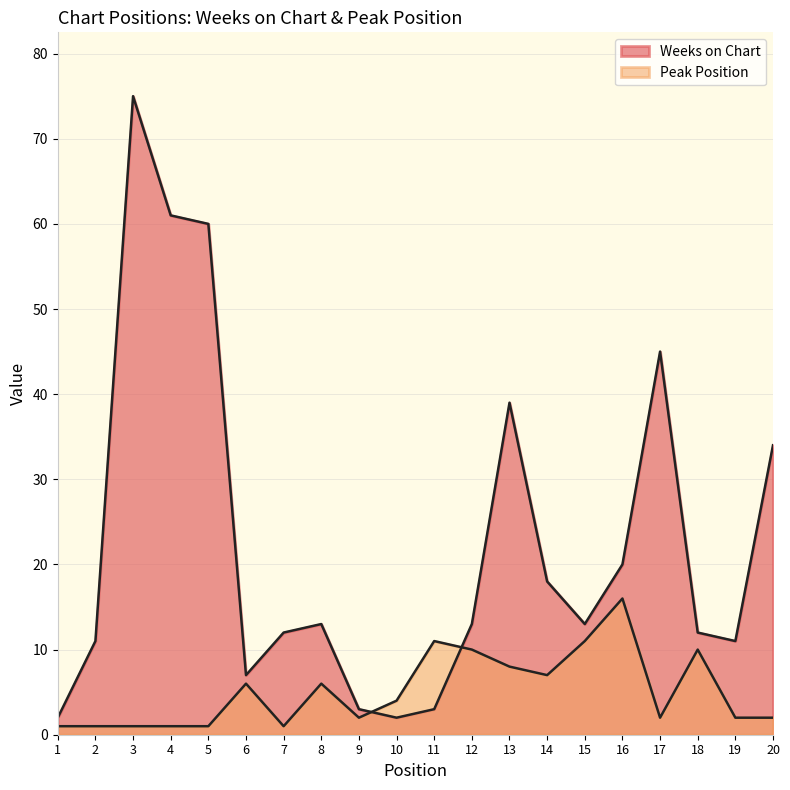

List the labels in order of Peak Position value, smallest first.

1, 2, 3, 4, 5, 7, 9, 17, 19, 20, 10, 6, 8, 14, 13, 12, 18, 11, 15, 16